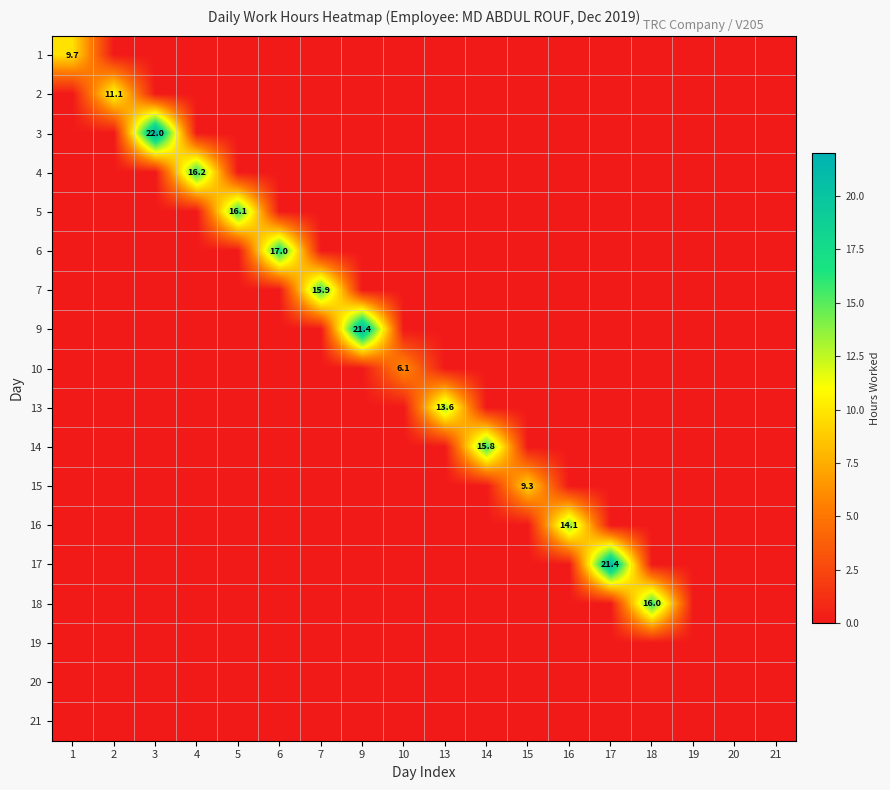

Rank the series at 17 from highest to lowest value.

17, 1, 2, 3, 4, 5, 6, 7, 9, 10, 13, 14, 15, 16, 18, 19, 20, 21